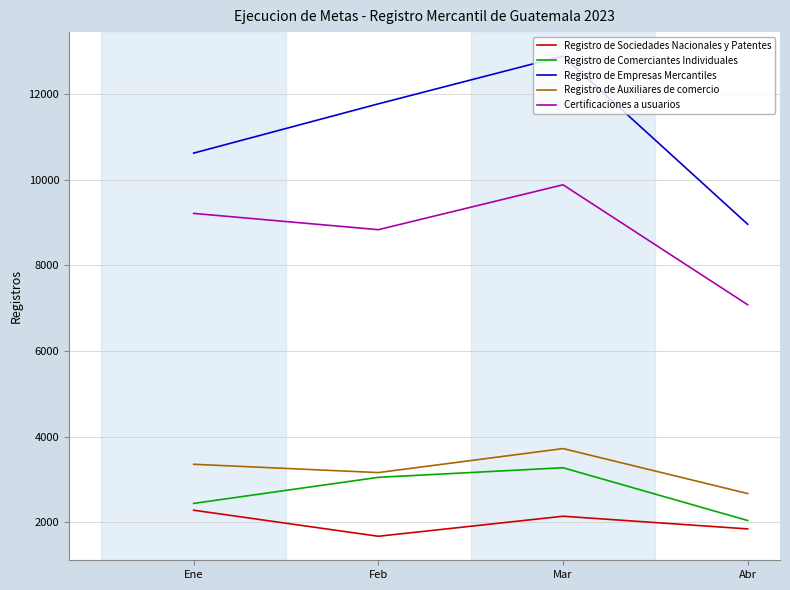

What is the sum of all Registro de Sociedades Nacionales y Patentes values?

7929